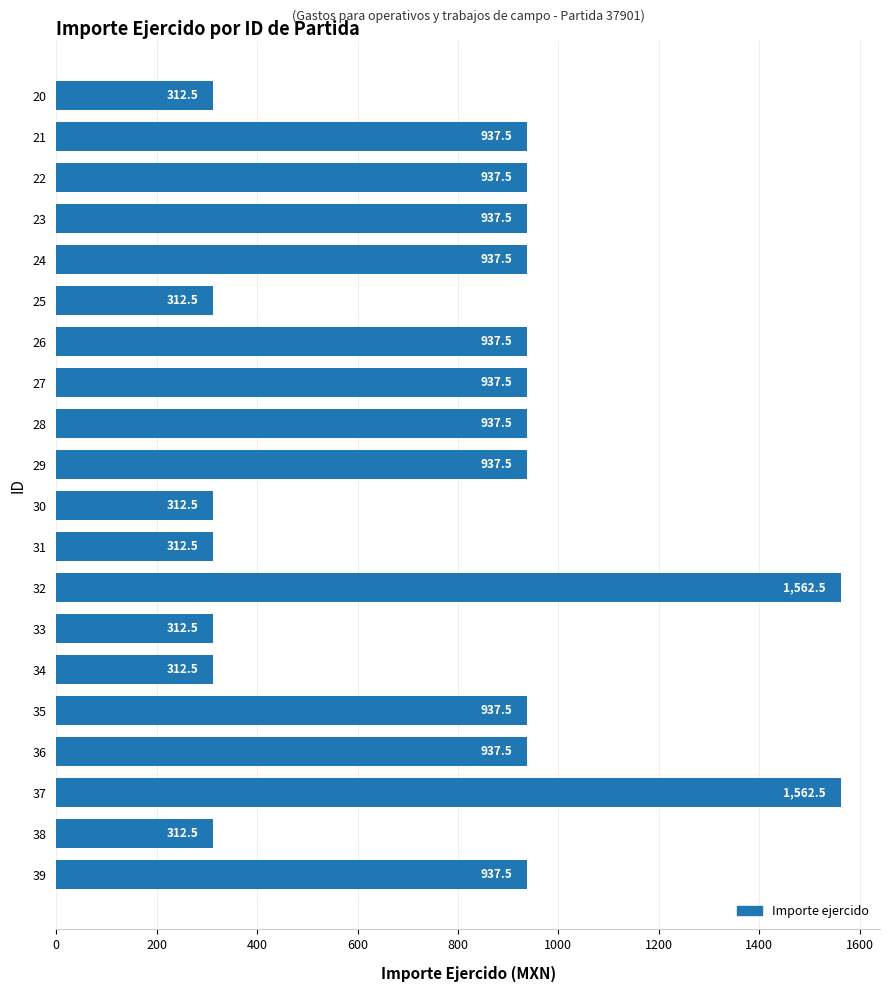

What is the approximate value at 34?

312.5